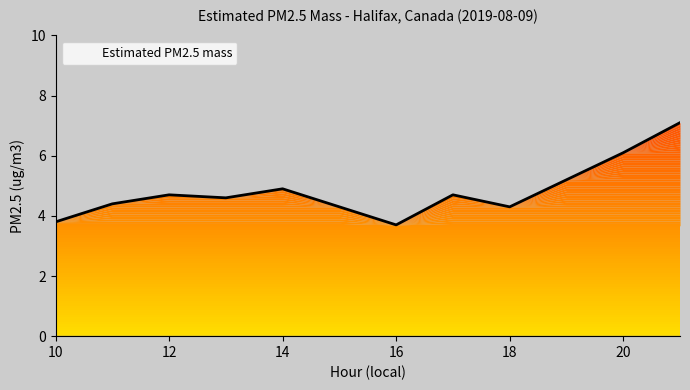

How many interior local valleys (lower than both neighbors) does the data have?

3